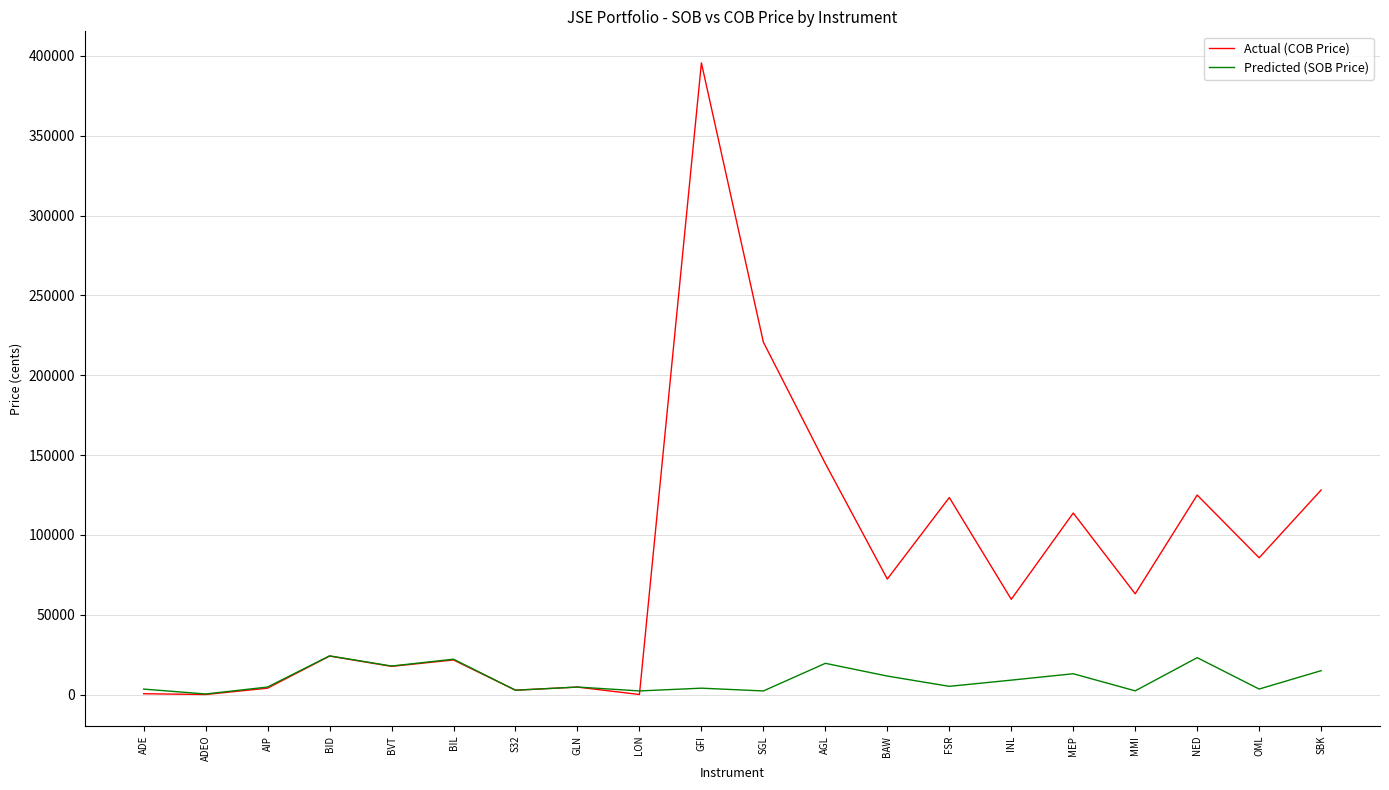

Which series changed the most between ADEO and BAW?

Actual (COB Price)